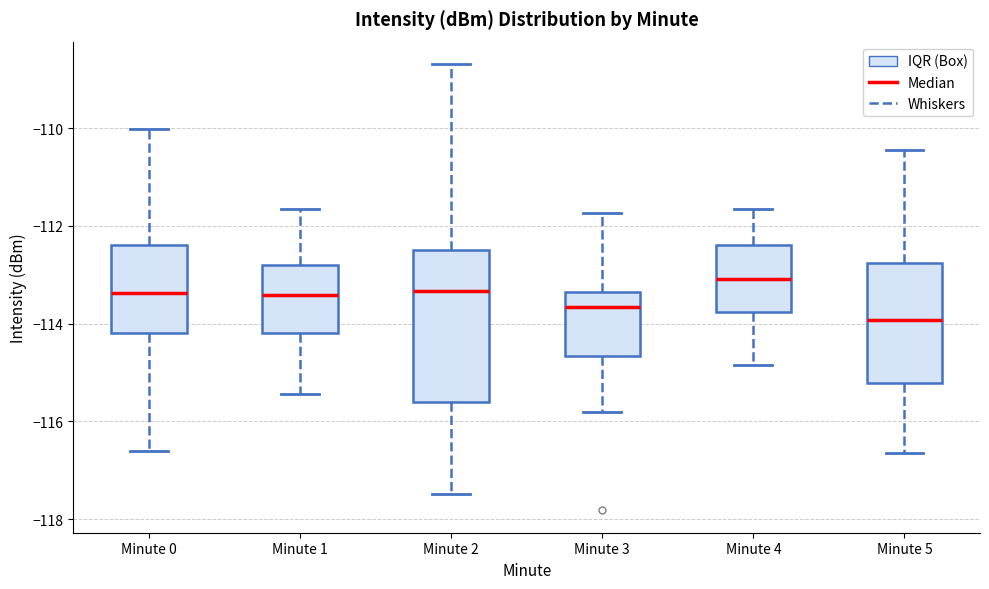

Reading left to right, transcribe this box plot: for each box, give where its median line is, the range the box spans, and where its two whiskers end, as read against the y-axis. The values are not printed on the chart, so give them approximately, as read against the axis.

Minute 0: median -113.4, box -114.2 to -112.4, whiskers -116.6 to -110.0
Minute 1: median -113.4, box -114.2 to -112.8, whiskers -115.4 to -111.6
Minute 2: median -113.4, box -115.6 to -112.4, whiskers -117.4 to -108.6
Minute 3: median -113.6, box -114.6 to -113.4, whiskers -115.8 to -111.8
Minute 4: median -113.0, box -113.8 to -112.4, whiskers -114.8 to -111.6
Minute 5: median -114.0, box -115.2 to -112.8, whiskers -116.6 to -110.4